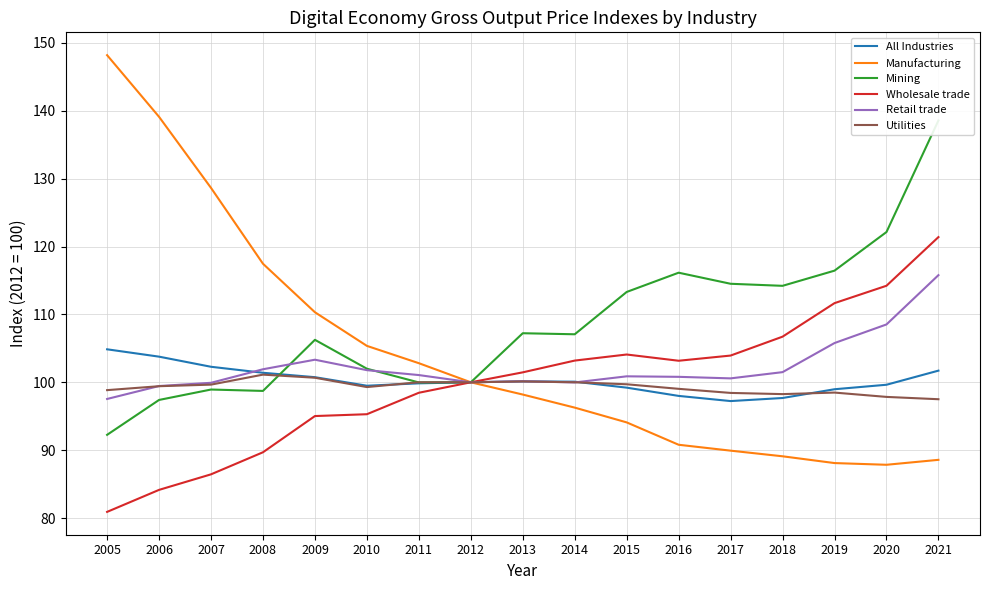

How many times do Mining and Utilities cross each other?

2